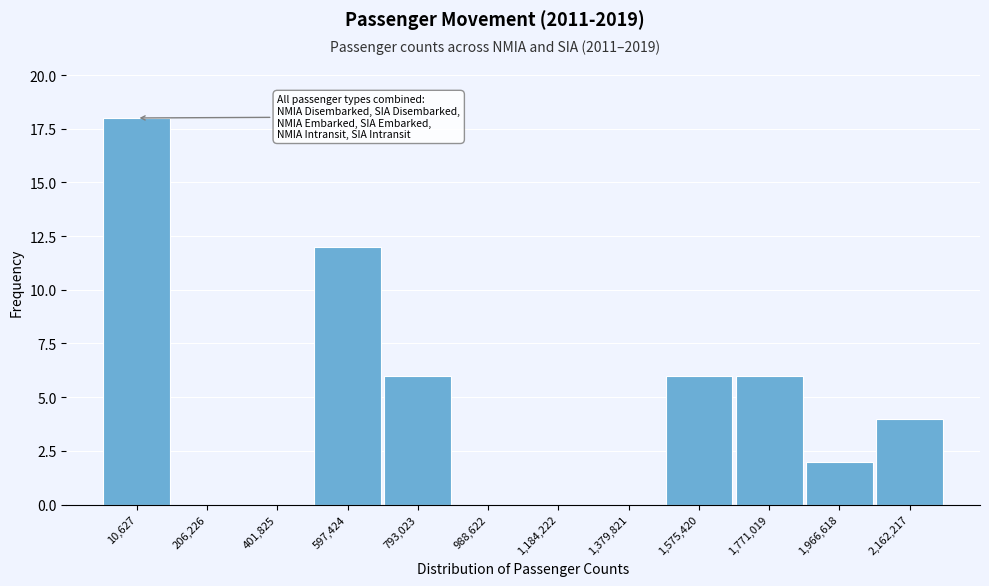

Reading right to left, what are all the values shown in this chart?

2,162,217=4	1,966,618=2	1,771,019=6	1,575,420=6	1,379,821=0	1,184,222=0	988,622=0	793,023=6	597,424=12	401,825=0	206,226=0	10,627=18